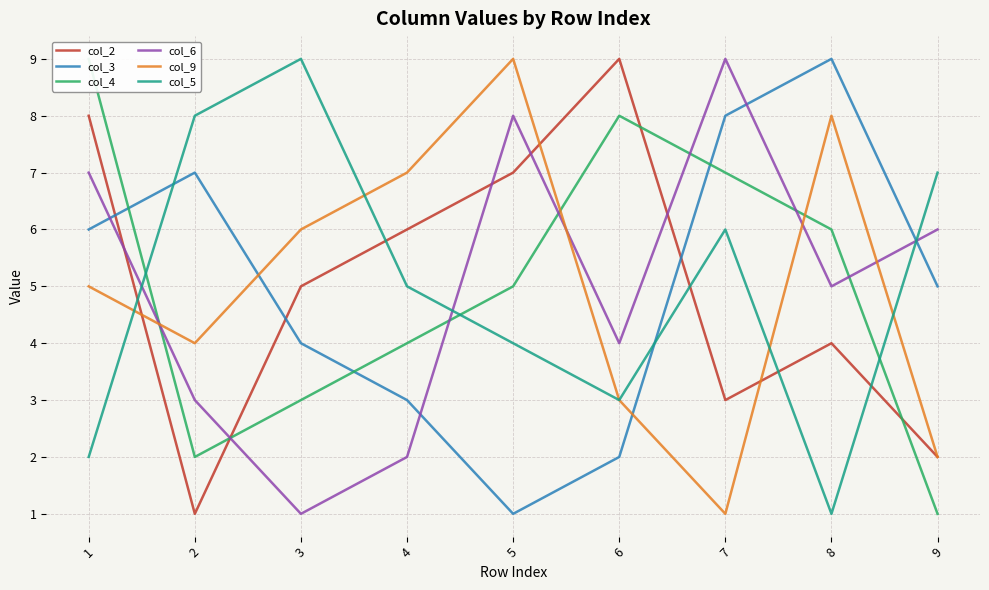

Reading left to right, transcribe all the data shown in this chart.

col_2: 8	1	5	6	7	9	3	4	2
col_3: 6	7	4	3	1	2	8	9	5
col_4: 9	2	3	4	5	8	7	6	1
col_6: 7	3	1	2	8	4	9	5	6
col_9: 5	4	6	7	9	3	1	8	2
col_5: 2	8	9	5	4	3	6	1	7